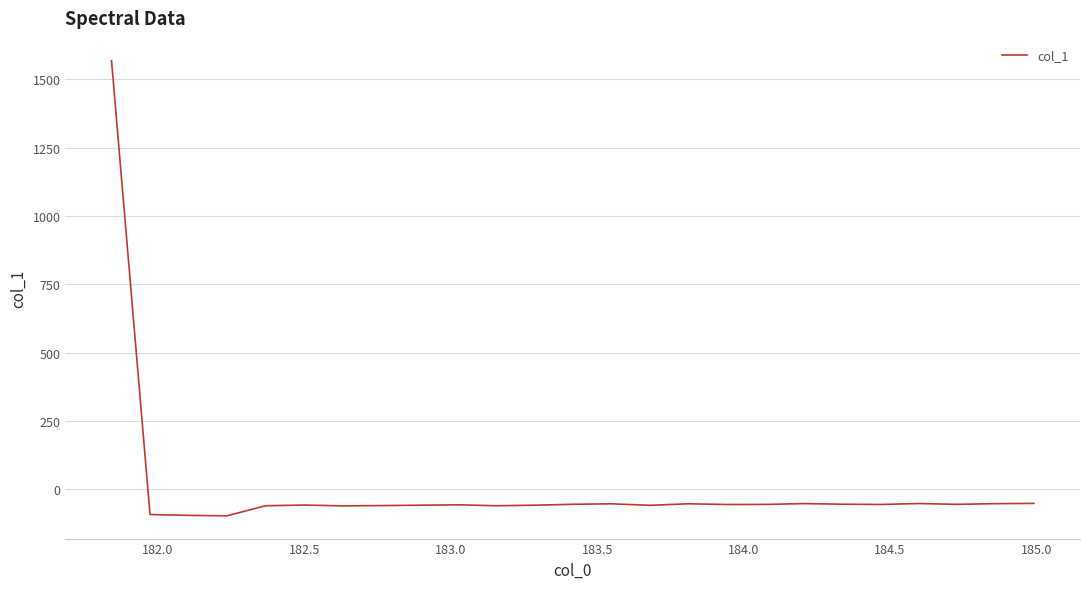

What is the difference between the maximum and minimum values?

1666.1